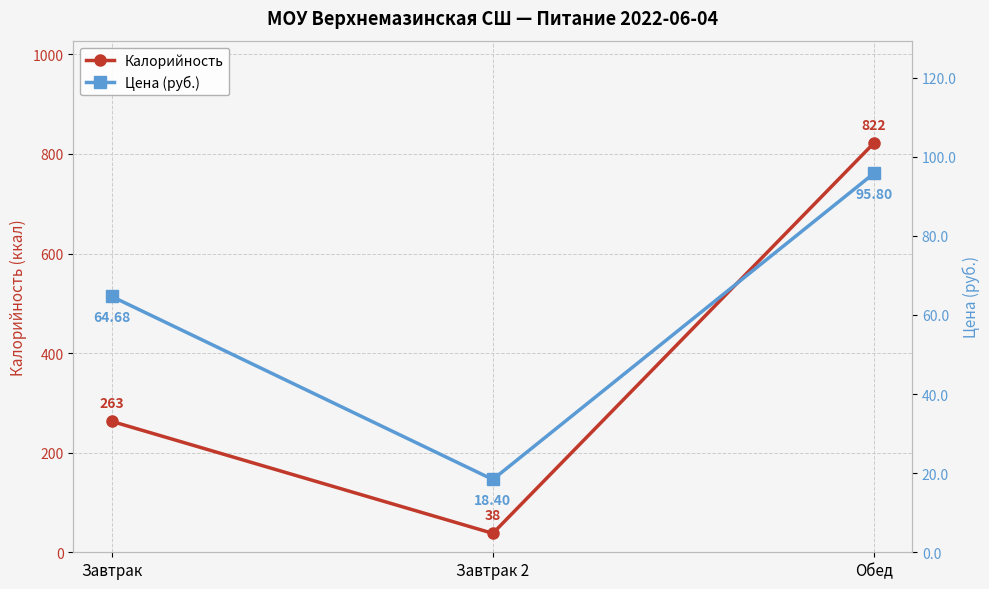

What is the total value across all series at Завтрак?

327.7